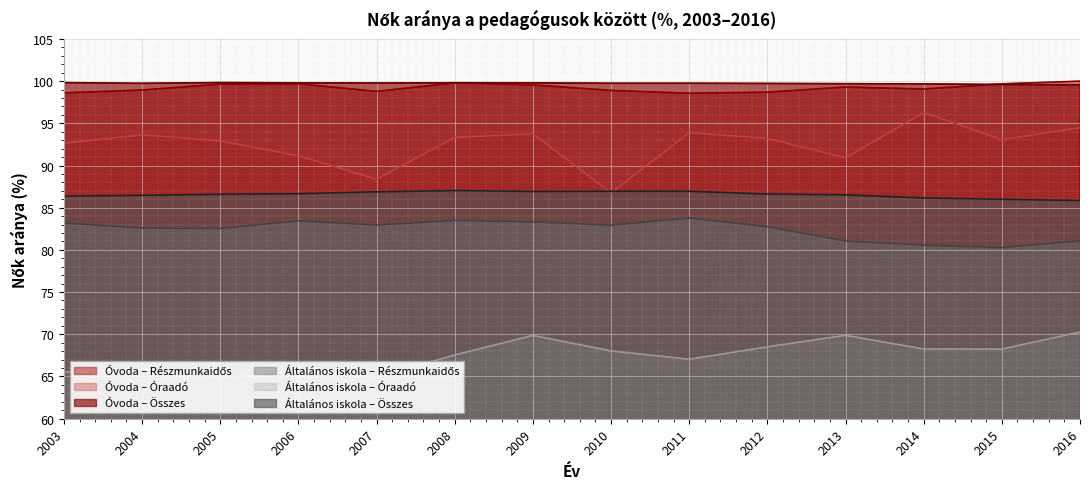

What is the total value across all series at 2011?

530.0